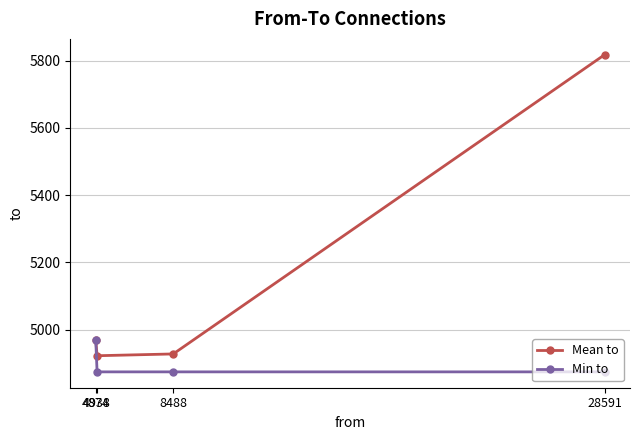

How many data points in Mean to are less than 4970?

2